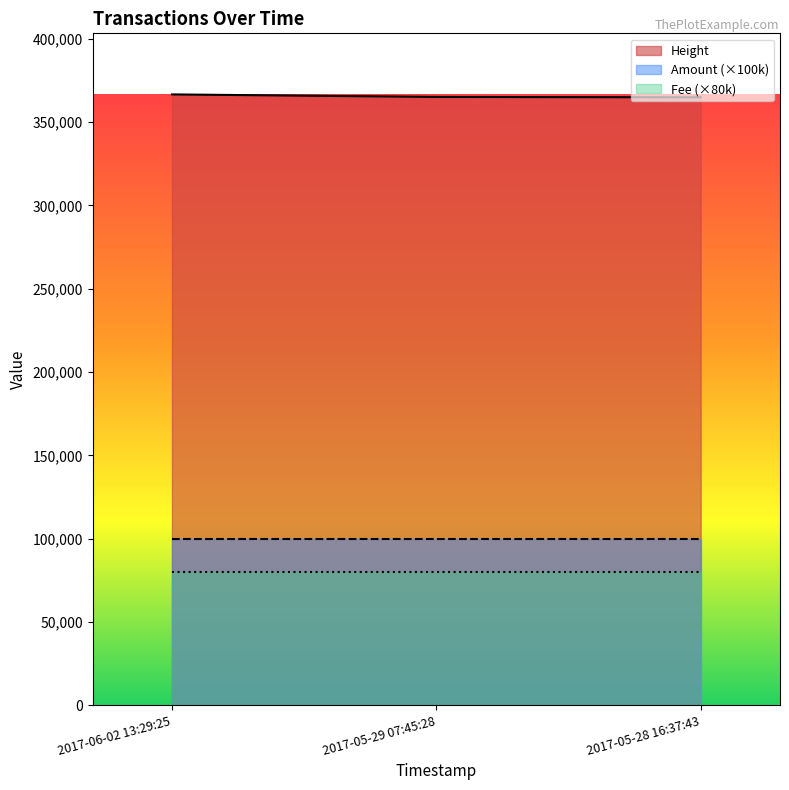

True or false: Height has a value of 99402 at 2017-05-29 07:45:28.

False